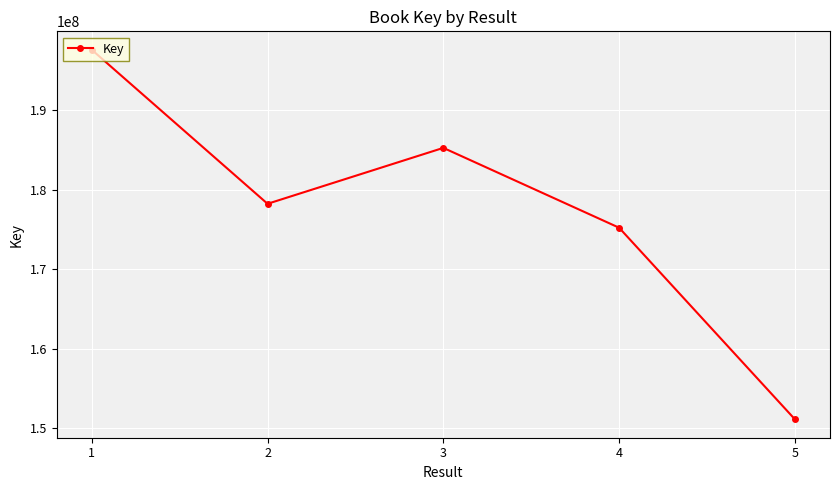

What is the sum of the values at 5 and 2?

329372957